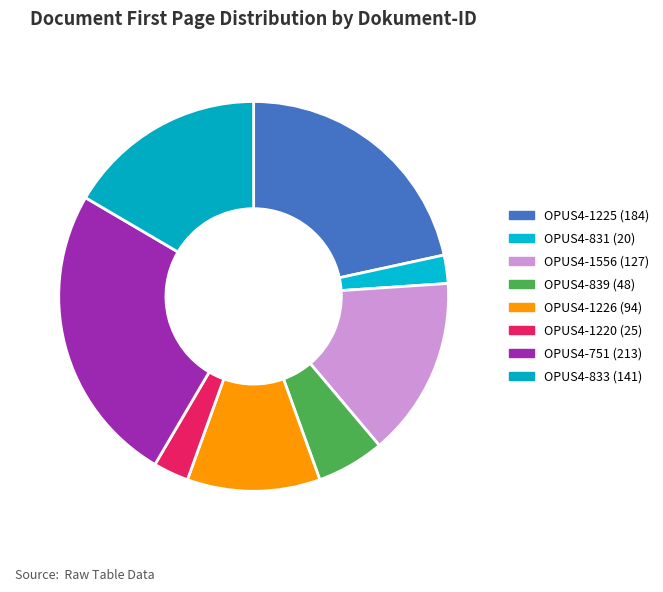

Which category has the biggest portion of the pie?

OPUS4-751